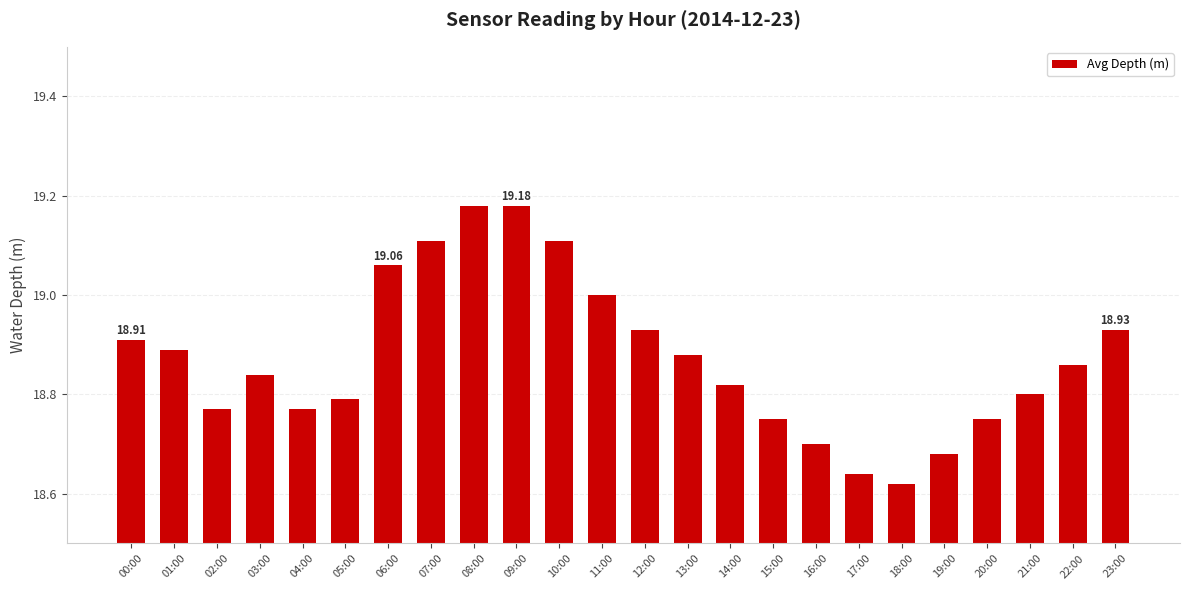

At which category does the chart reach its minimum across all series?

18:00